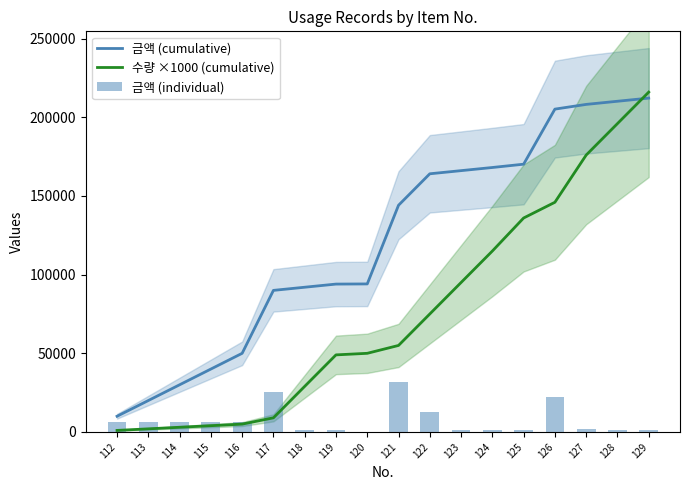

Between 118 and 122, which is larger?

122